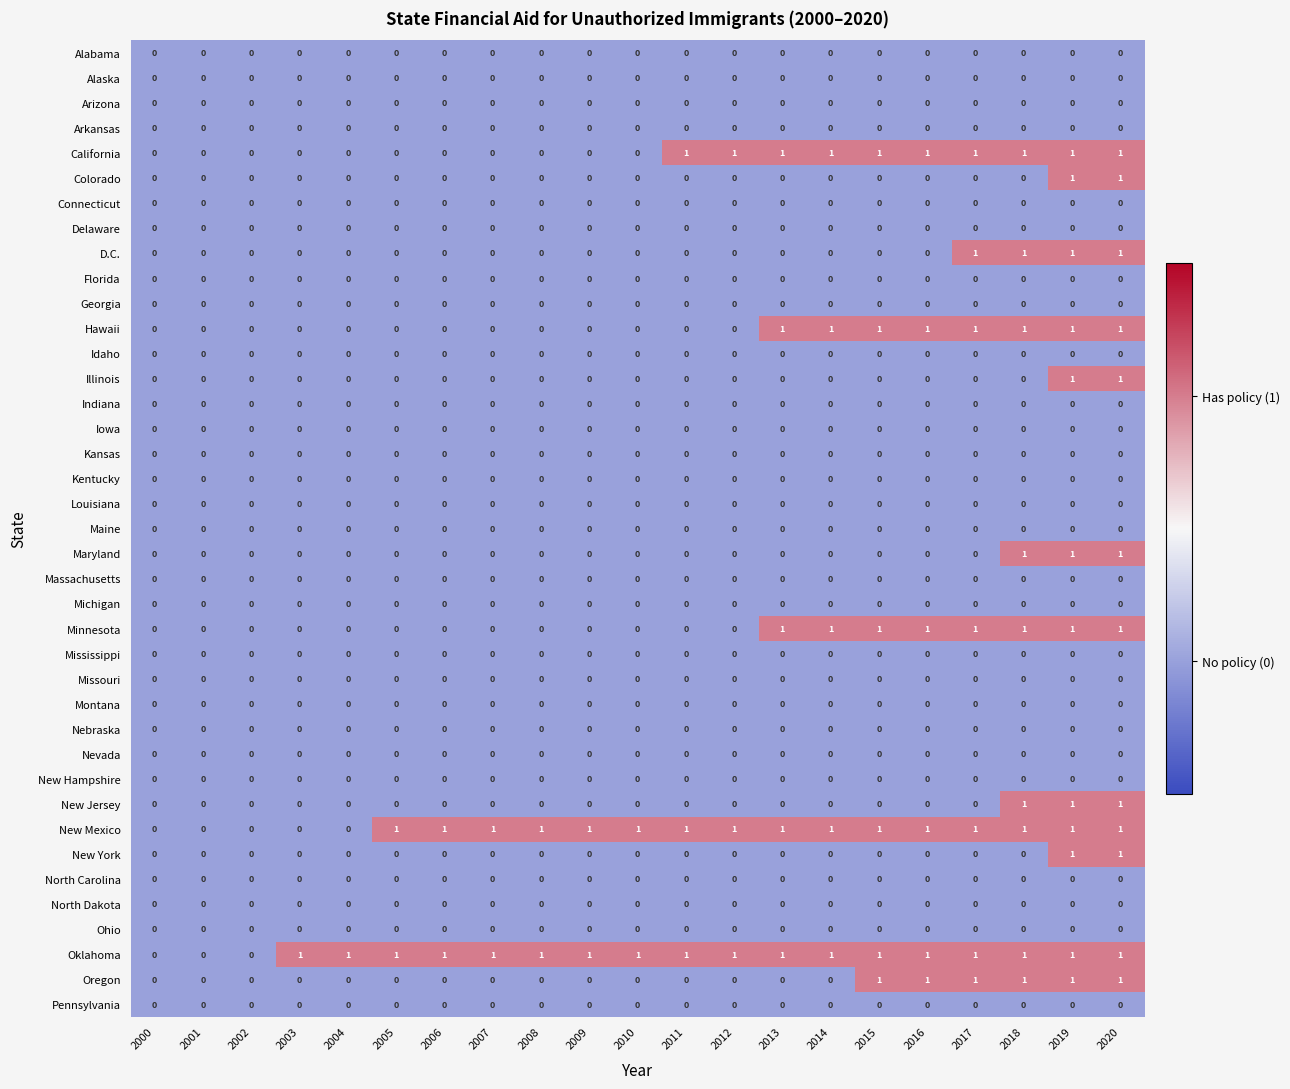

Count the Illinois values in the range 0 to 1.

21